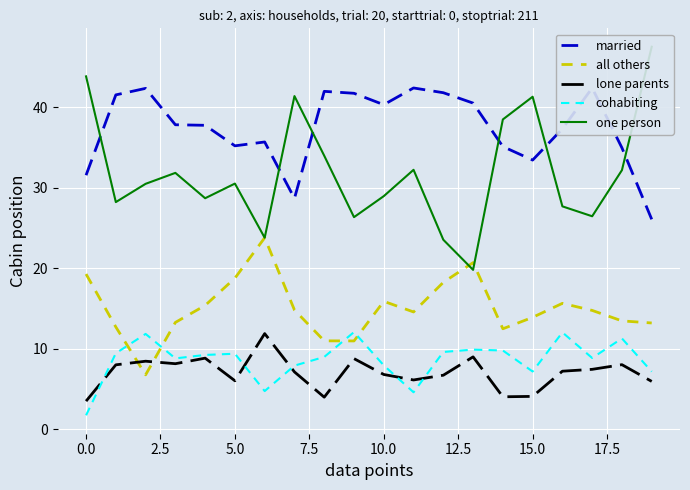

Which series has the largest total across all categories?

married